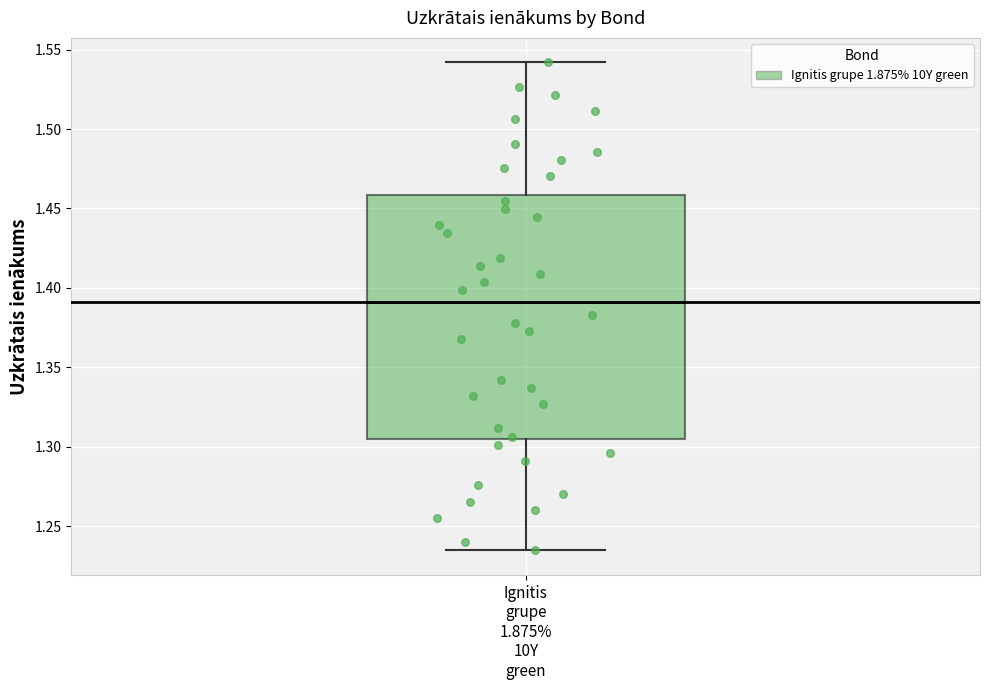

Read this box plot against the y-axis: the position of the median line, the range covered by the box, and the ends of both whiskers. The values are not printed on the chart, so give them approximately, as read against the axis.

median 1.390, box 1.305 to 1.460, whiskers 1.235 to 1.540